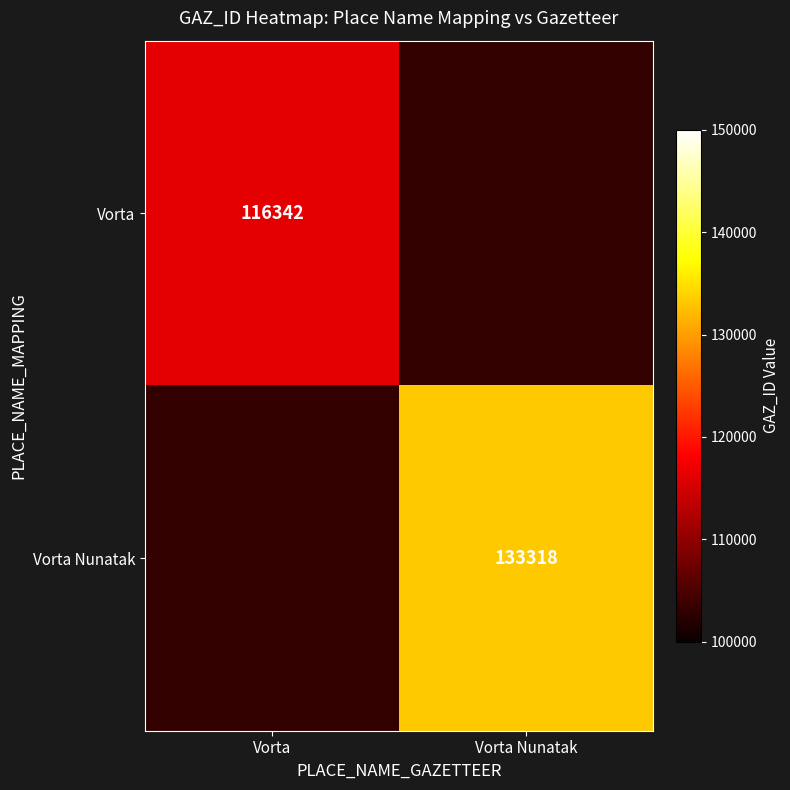

True or false: Vorta has a value of 116342 at Vorta.

True